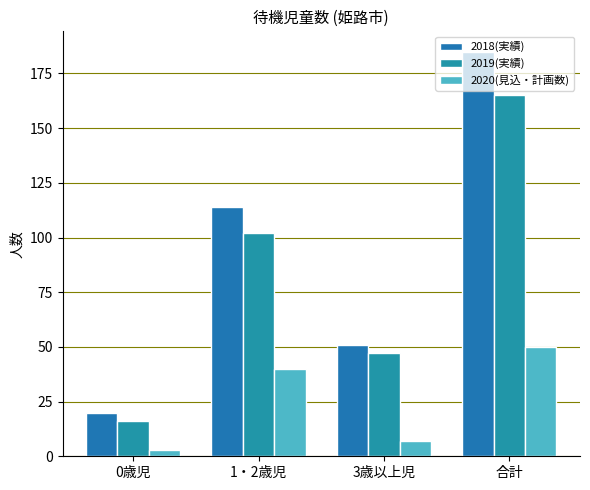

How many groups of bars are there?

4